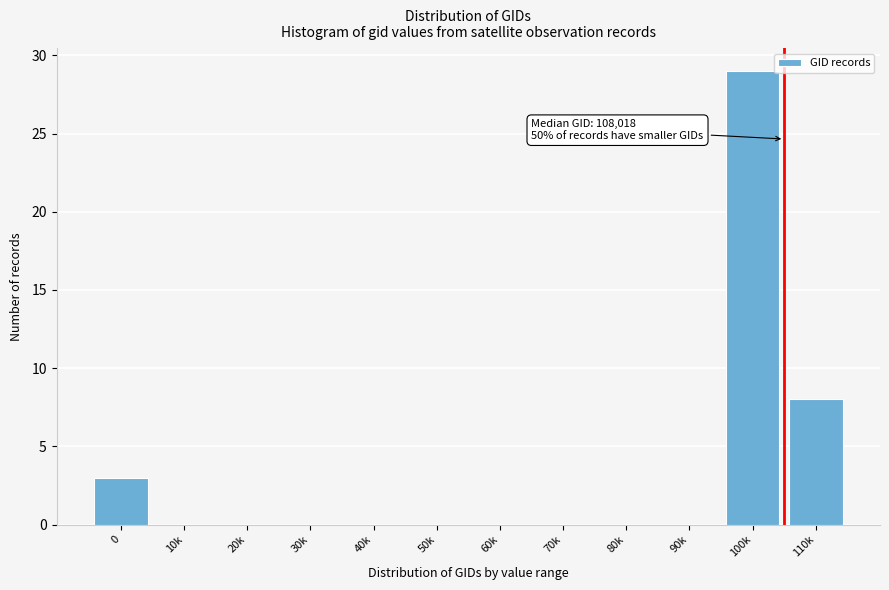

Reading right to left, transcribe all the data shown in this chart.

110k=8	100k=29	90k=0	80k=0	70k=0	60k=0	50k=0	40k=0	30k=0	20k=0	10k=0	0=3